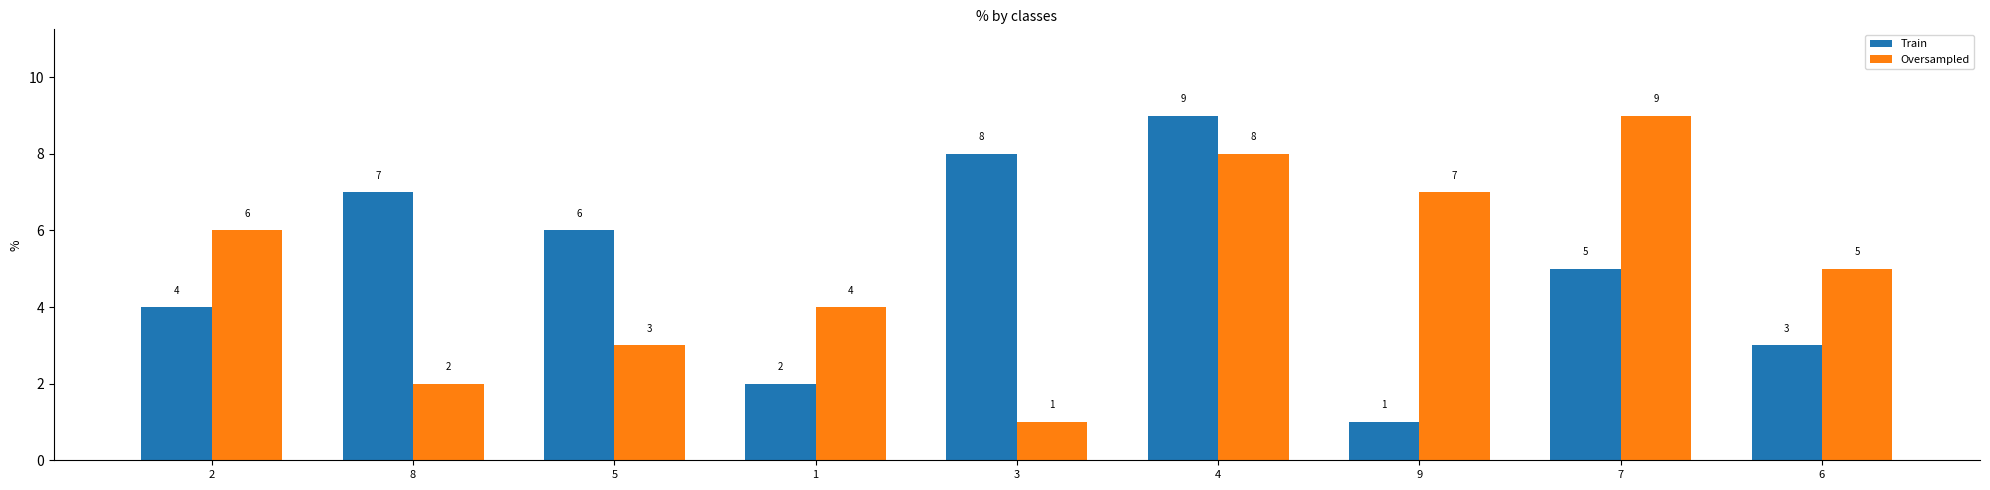

What are all the series names shown in the legend?

Train, Oversampled